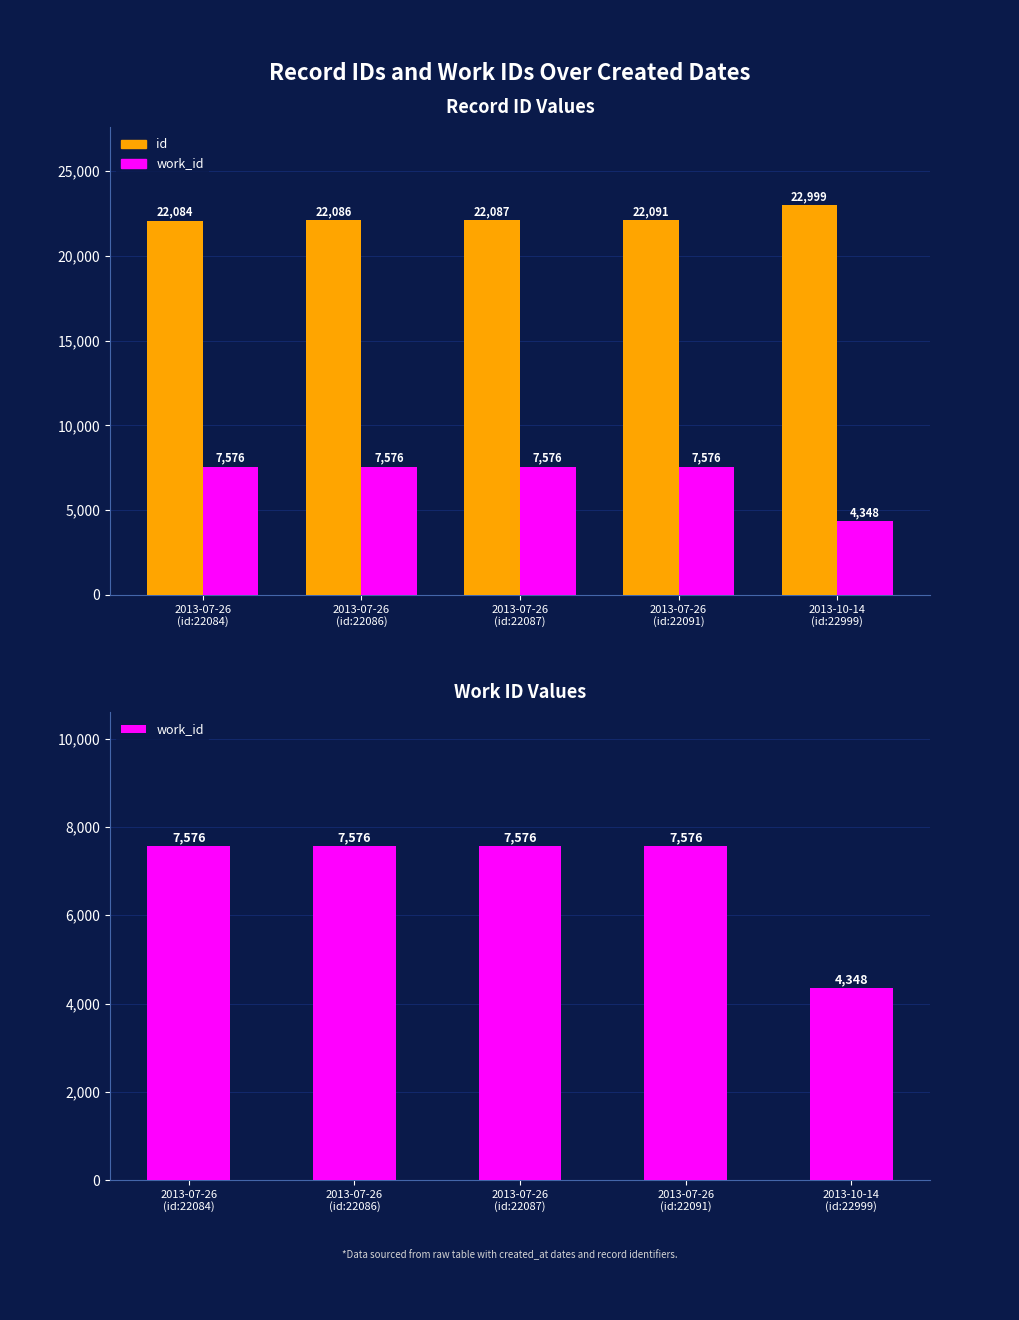

What is the total value across all series at 2013-07-26 (id:22091)?

29667